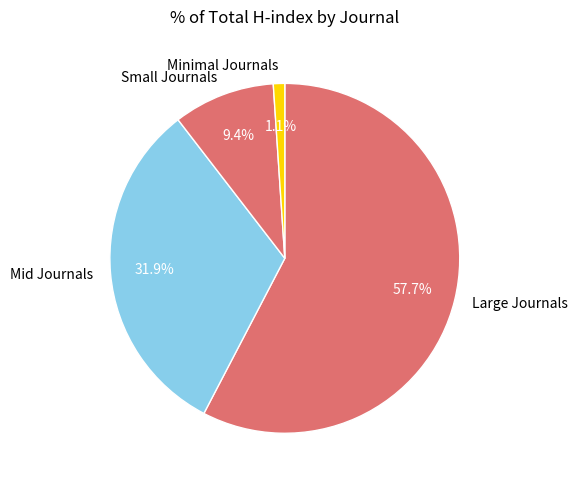

Between Large Journals and Small Journals, which is larger?

Large Journals